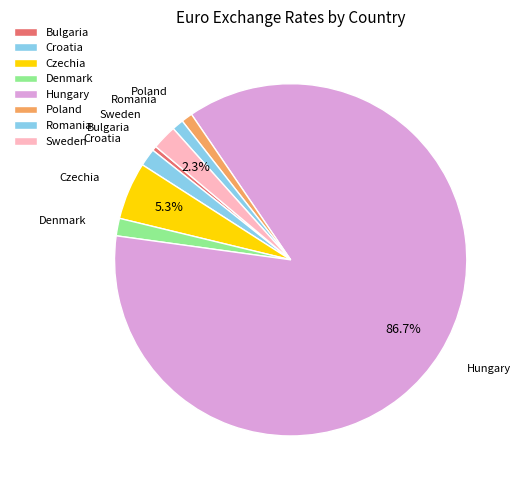

Count the number of slices in the pie.

8